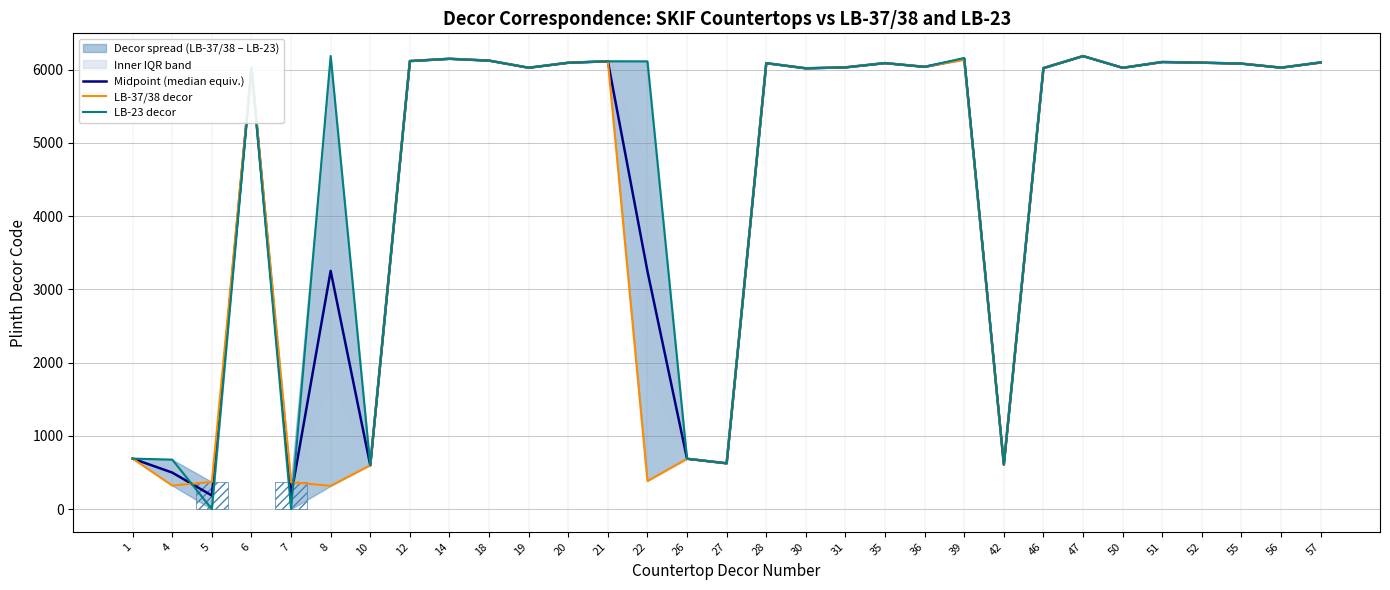

Where is the first local minimum for LB-23 decor?

5